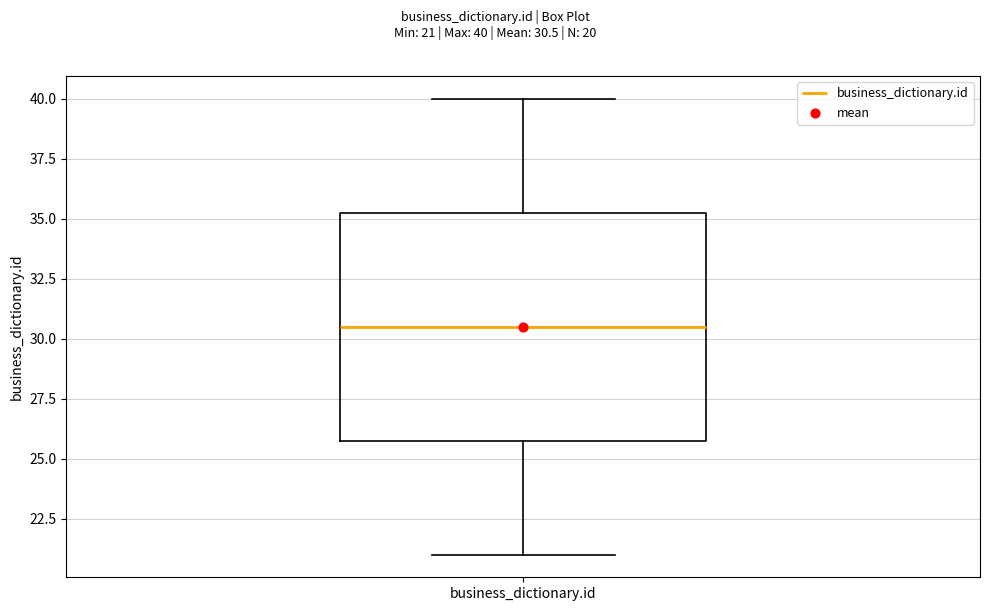

Transcribe this box plot: give where the median line is, the range the box spans, and where the two whiskers end, as read against the y-axis. The values are not printed on the chart, so give them approximately, as read against the axis.

median 30.5, box 26.0 to 35.5, whiskers 21.0 to 40.0